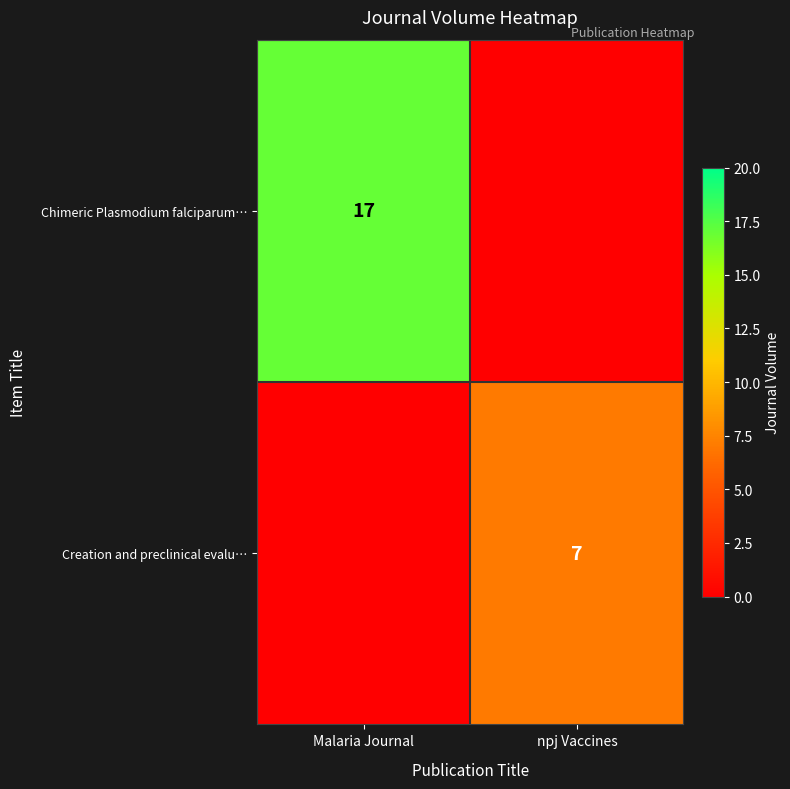

True or false: Creation and preclinical evalu… has a value of 10 at npj Vaccines.

False